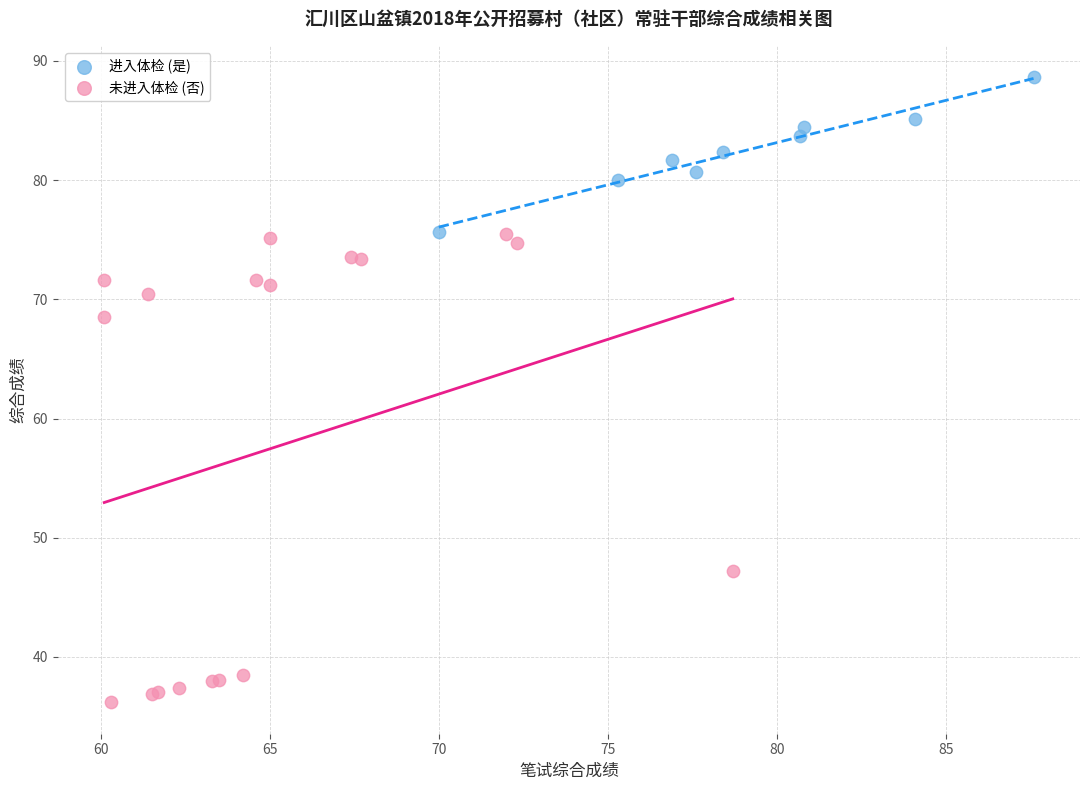

Which series has the widest spread of Y values?

未进入体检 (否)